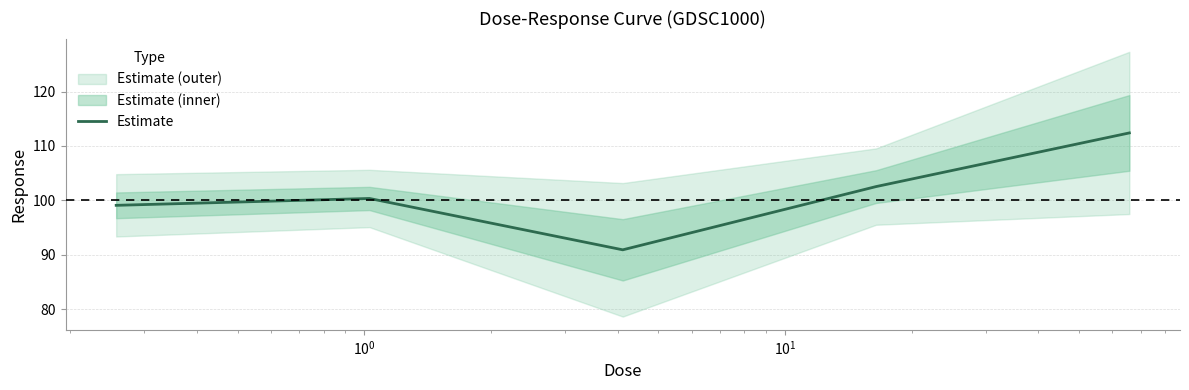

What is the minimum value for Estimate?

90.9